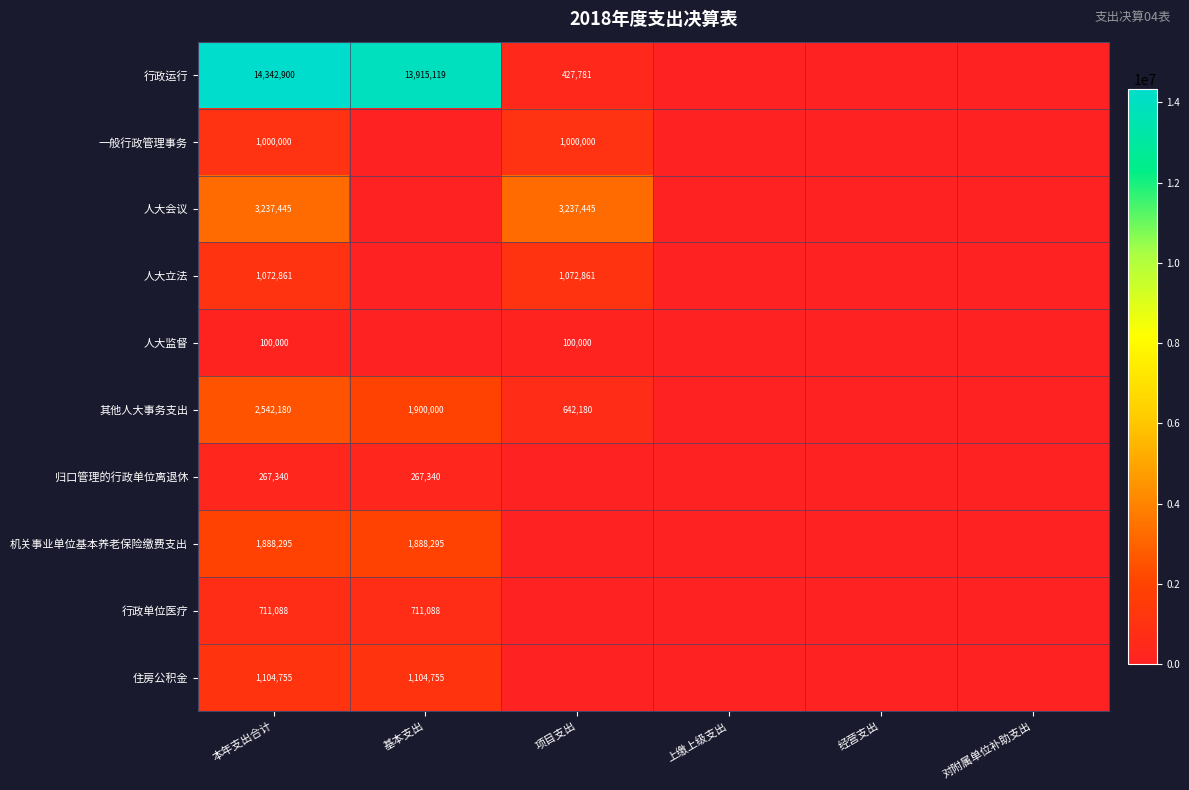

Is it true that 归口管理的行政单位离退休 equals 267340 at 本年支出合计?

True